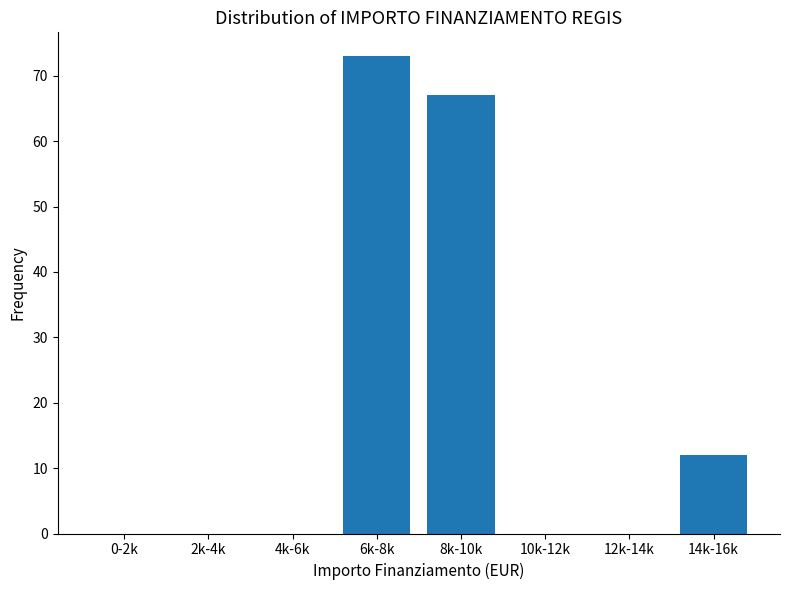

Reading left to right, extract all data points from this chart.

0-2k=0	2k-4k=0	4k-6k=0	6k-8k=73	8k-10k=67	10k-12k=0	12k-14k=0	14k-16k=12